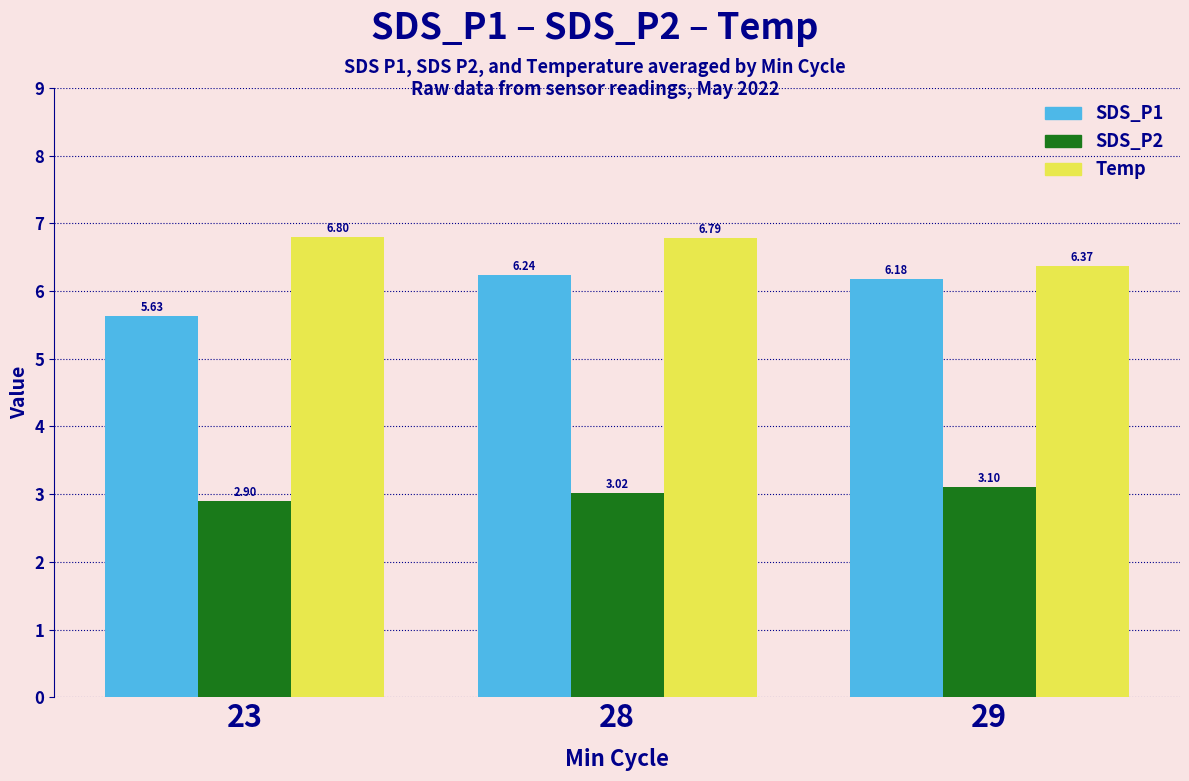

What are all the series names shown in the legend?

SDS_P1, SDS_P2, Temp